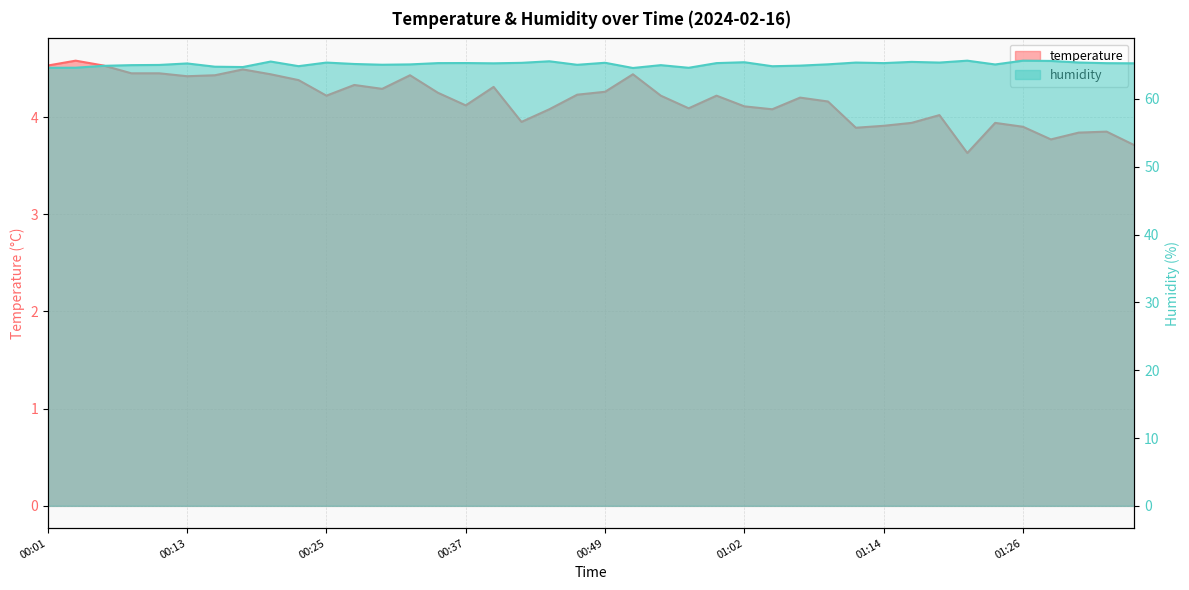

List the series in order of their peak value, lowest first.

temperature, humidity